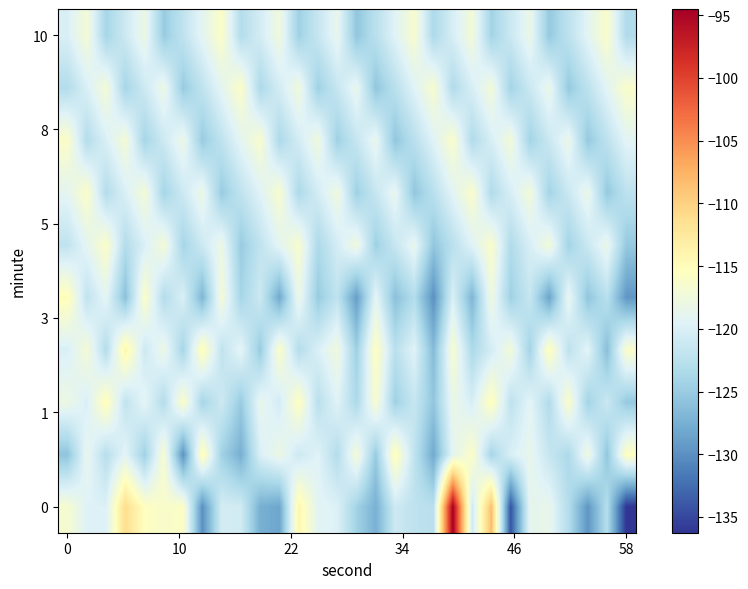

What is the maximum value shown in the chart?

-94.5